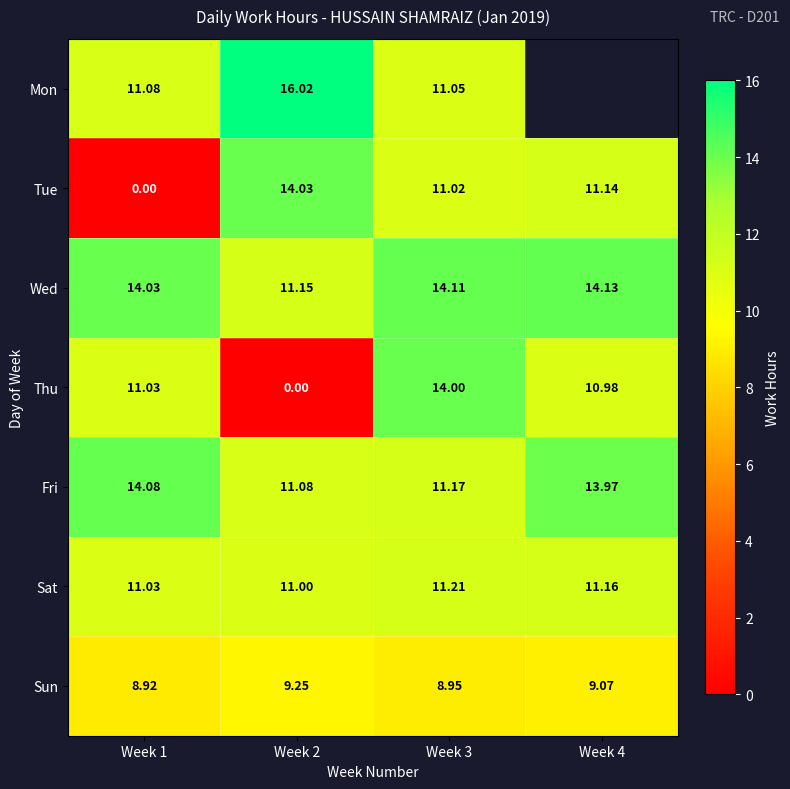

At which category is the sum across all series the highest?

Week 3